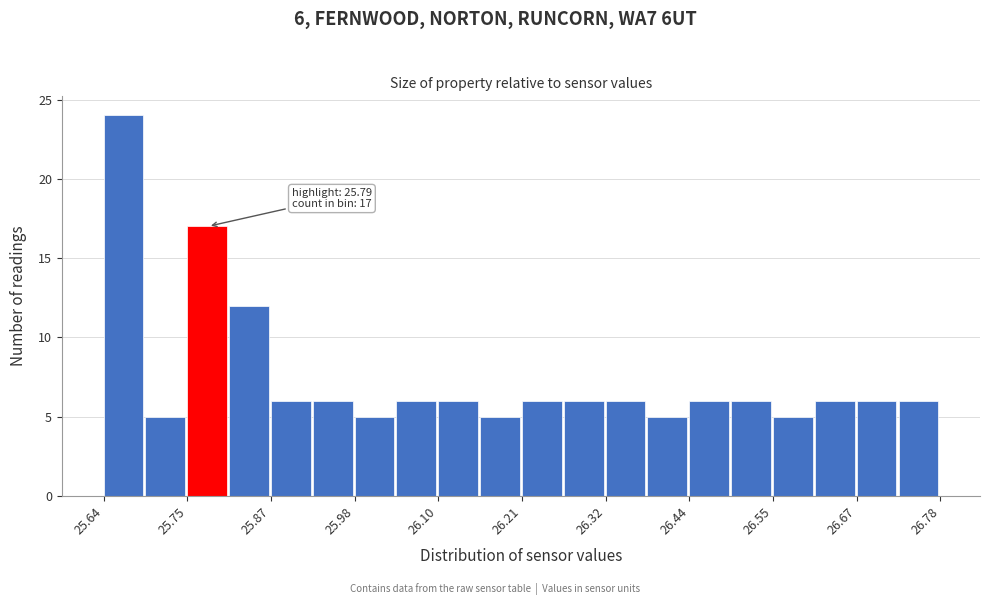

Around what value on the x-axis is the tallest bar? Give the approximate position of its centre, as read against the axis.

25.66